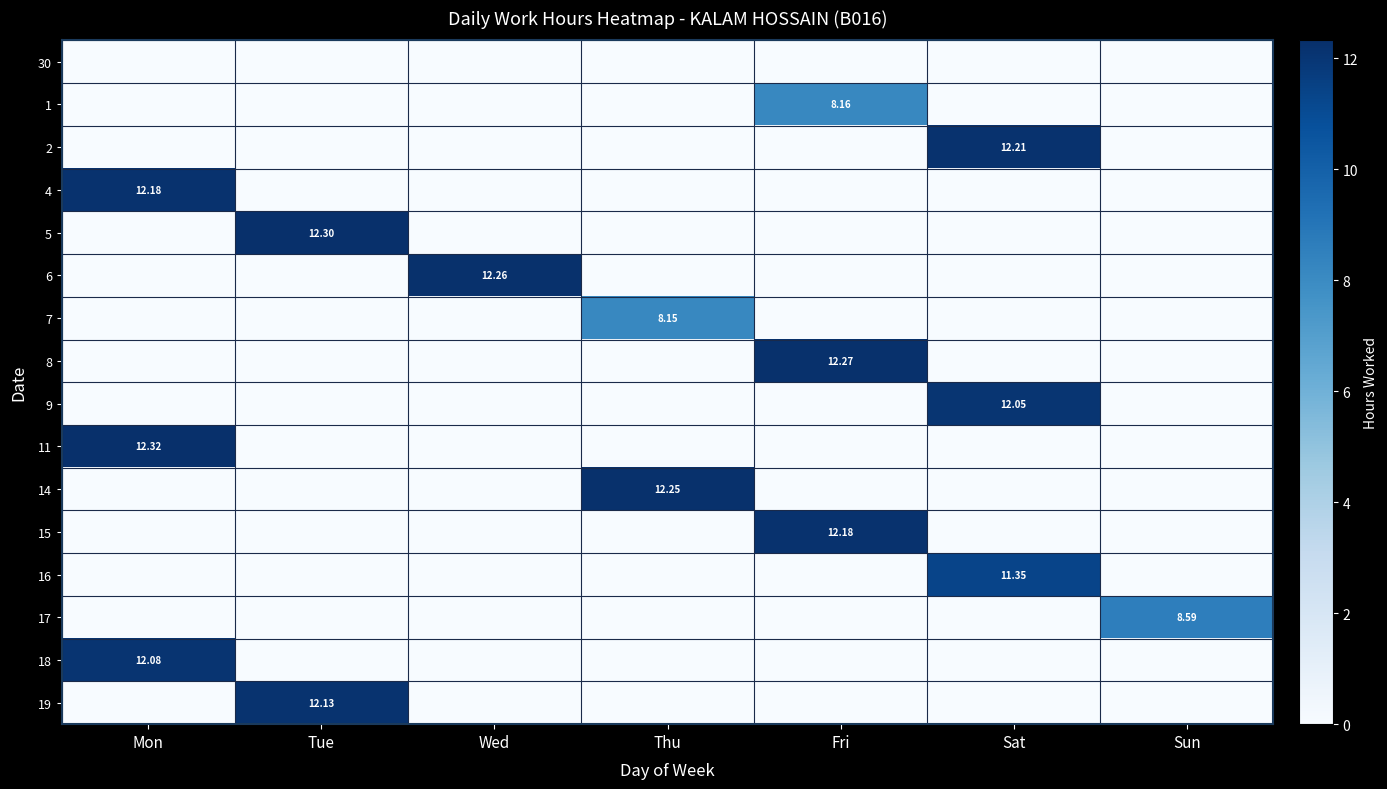

Rank the series at Thu from lowest to highest value.

30, 1, 2, 4, 5, 6, 8, 9, 11, 15, 16, 17, 18, 19, 7, 14